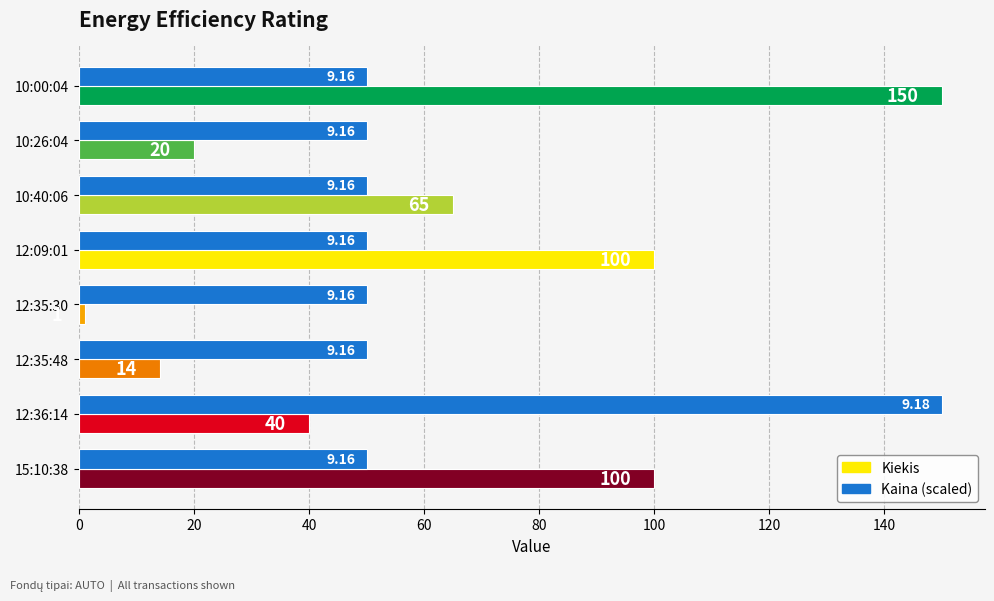

Which series has the largest total across all categories?

Kaina (scaled)